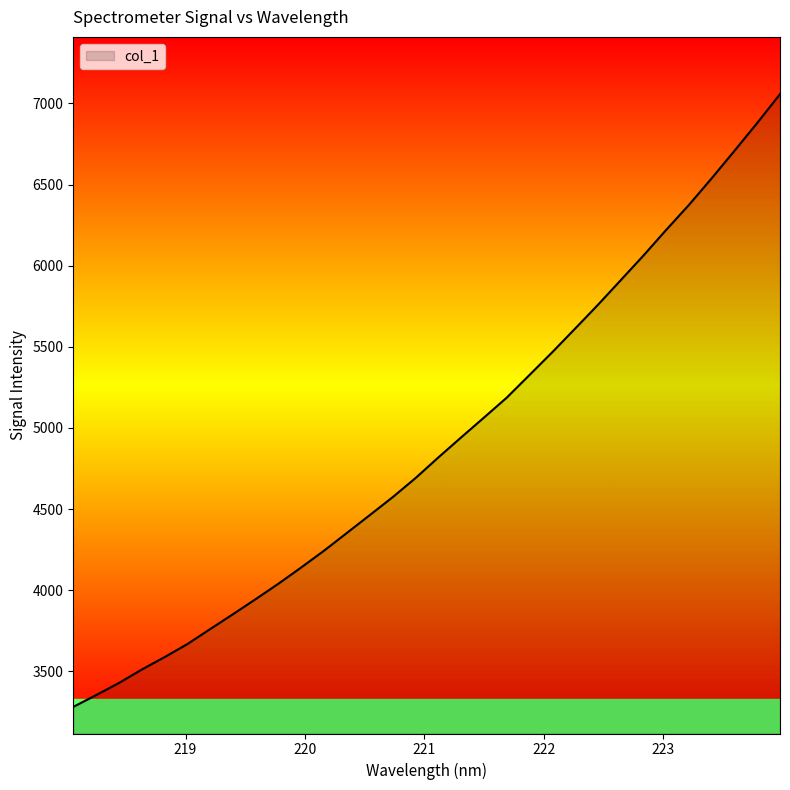

What is the minimum value shown in the chart?

3280.4